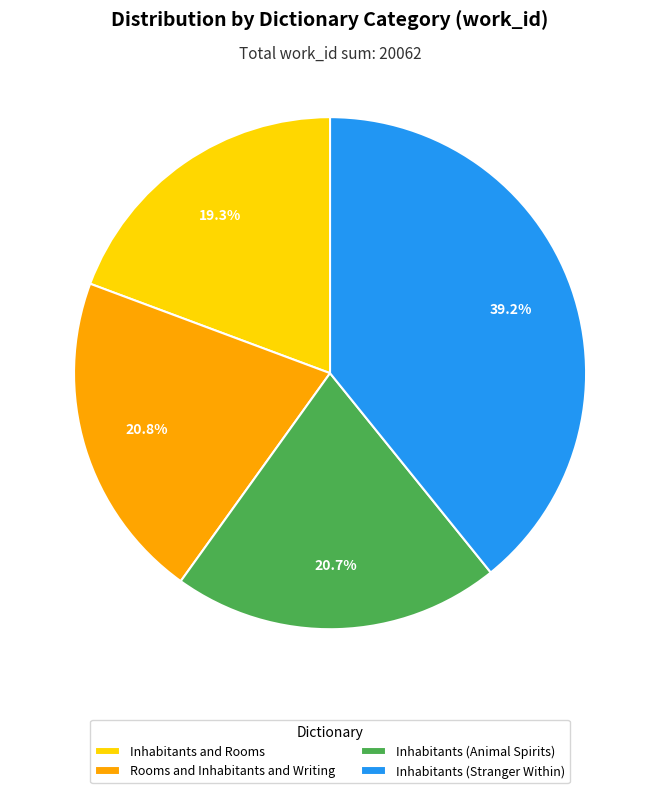

True or false: Inhabitants (Animal Spirits) accounts for 21% of the total.

True